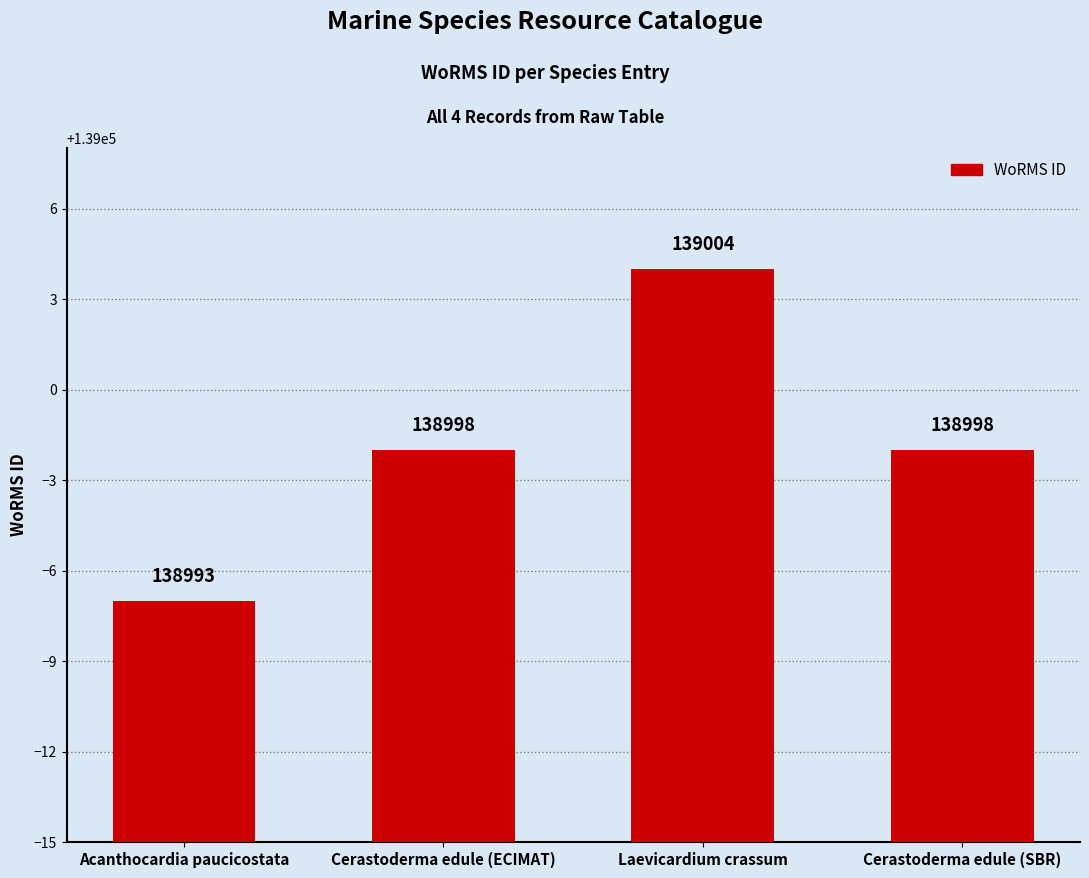

How many bars are there in total?

4